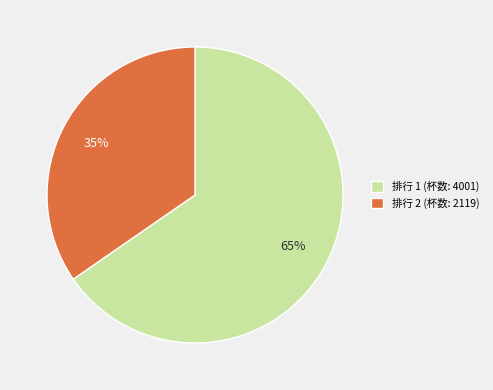

Combined, do 排行 2 (杯数: 2119) and 排行 1 (杯数: 4001) account for over 50%?

Yes